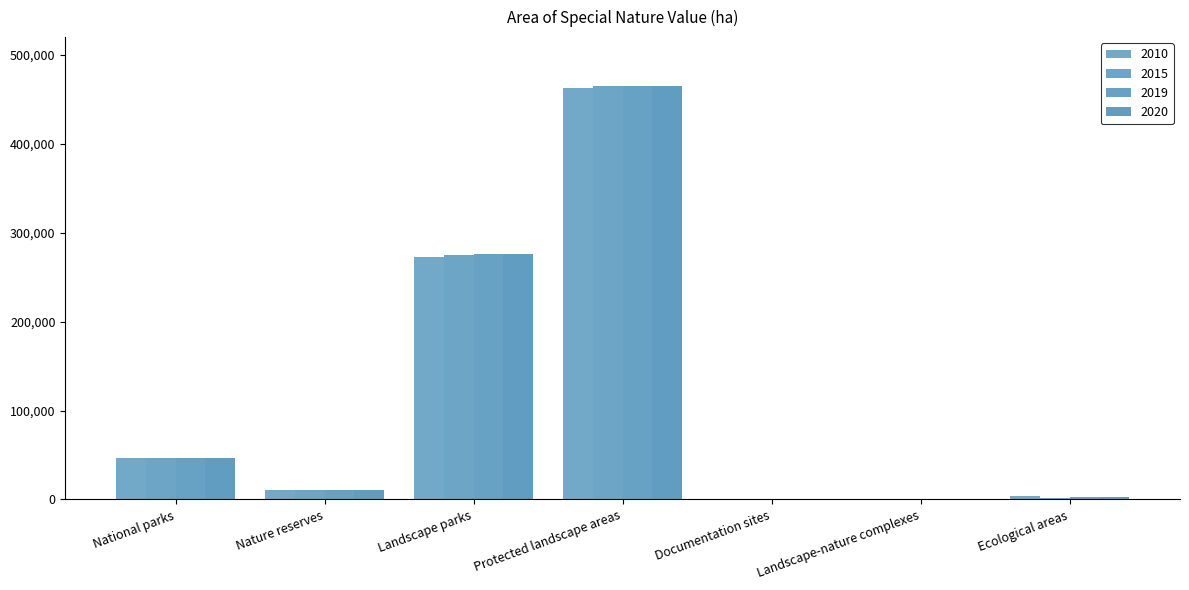

Is the value of 2020 at Protected landscape areas greater than the value of 2015 at Landscape parks?

Yes